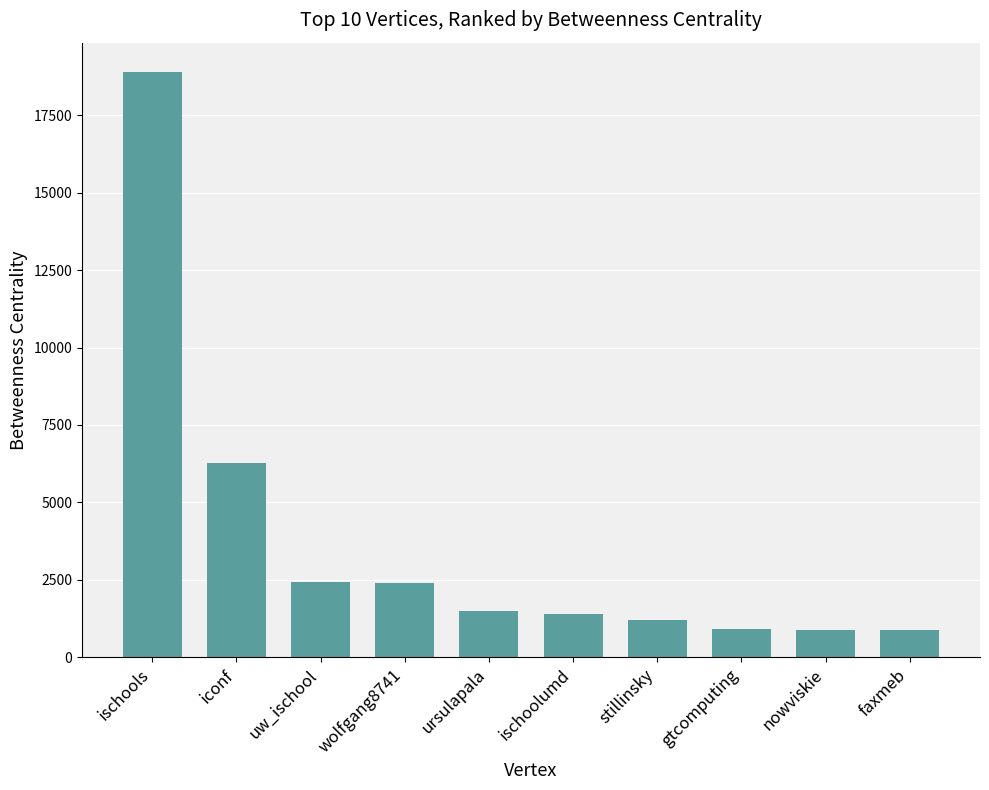

Read the value at nowviskie.

897.0